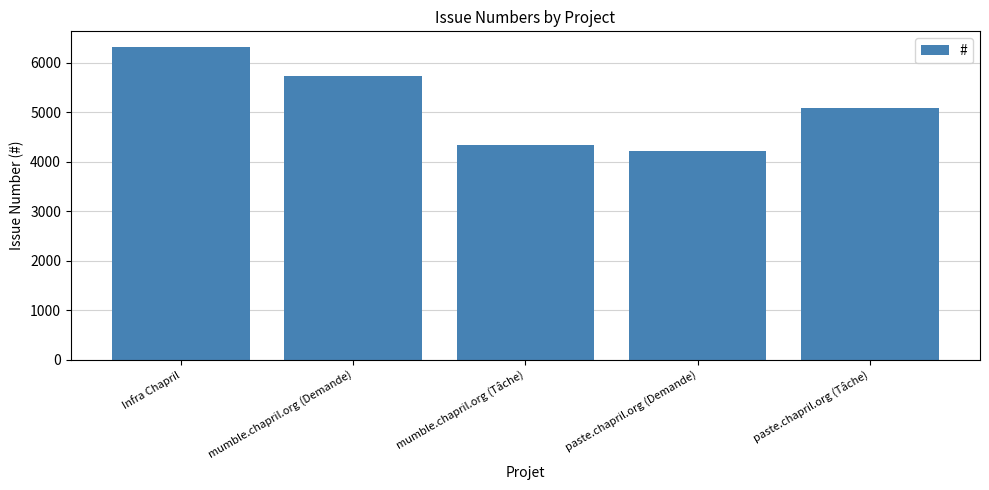

Count the number of categories in the chart.

5